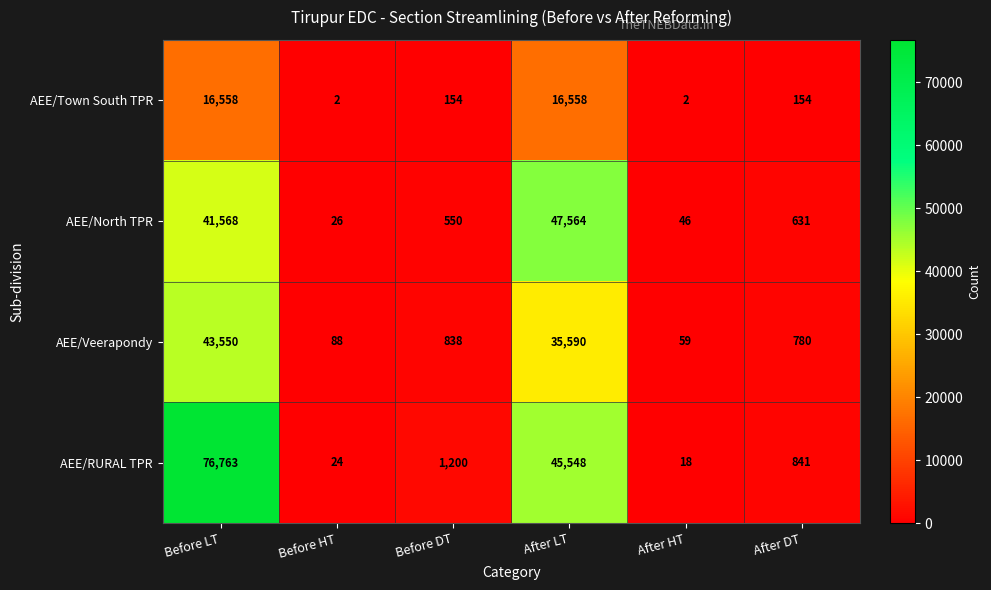

What is the sum of all AEE/North TPR values?

90385